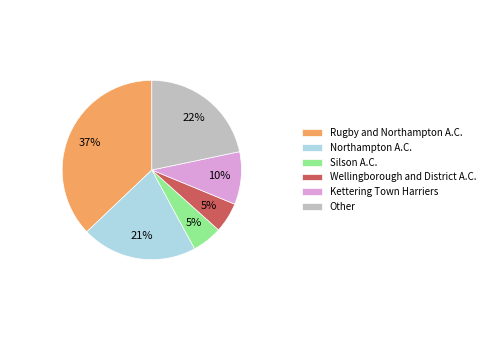

Combined, do Silson A.C. and Rugby and Northampton A.C. account for over 50%?

No